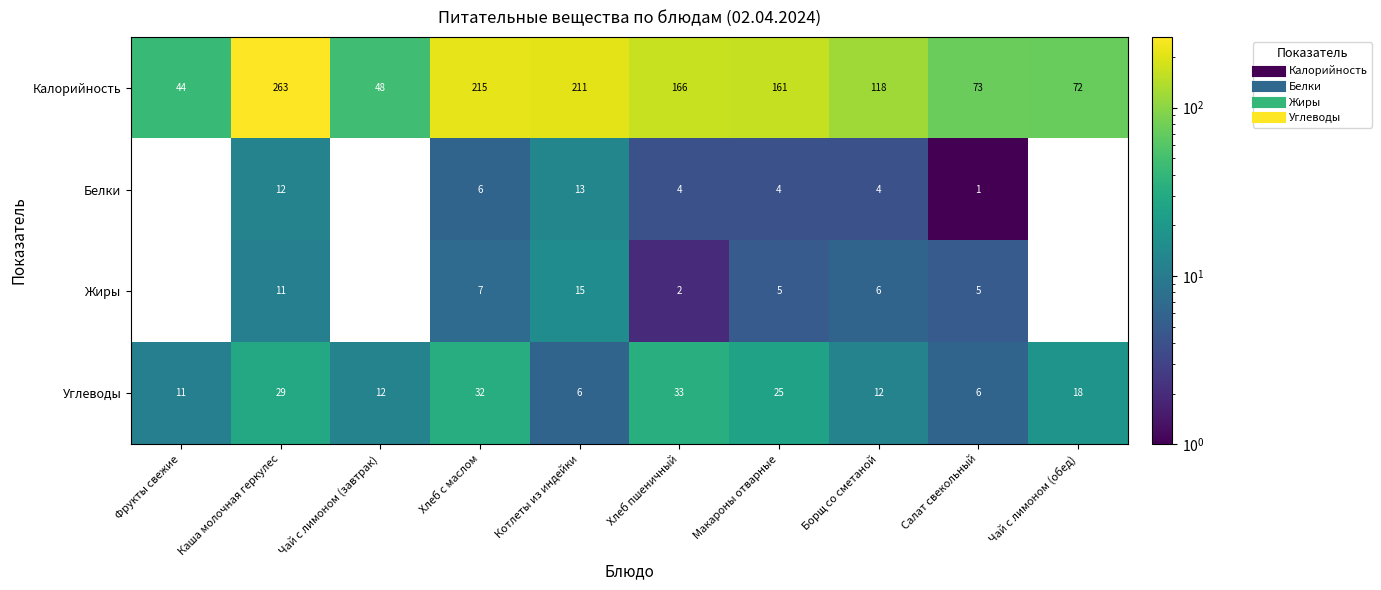

What is the minimum value shown in the chart?

1.0